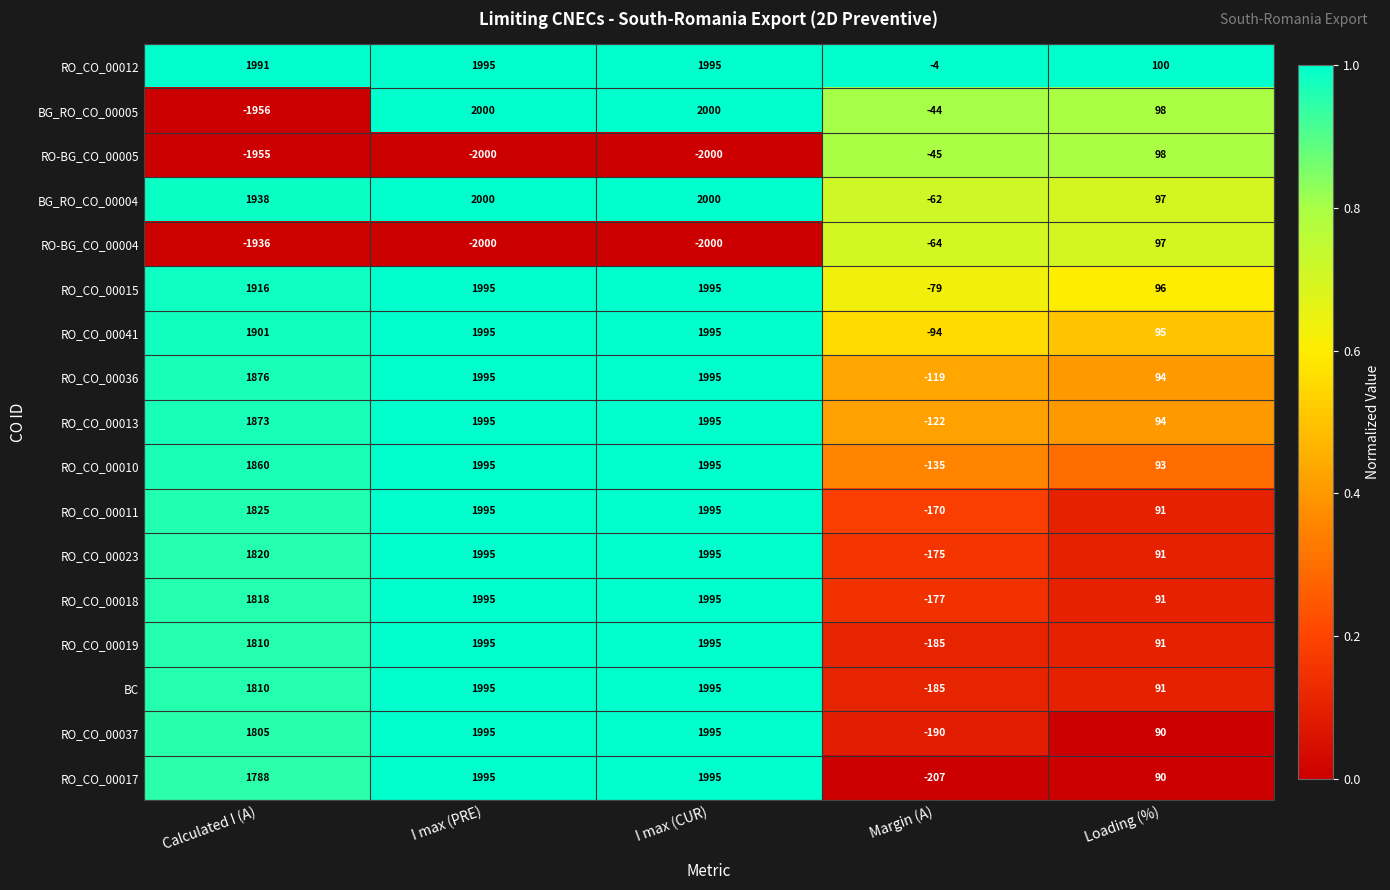

The RO_CO_00019 series shows -59 at Margin (A). True or false?

False